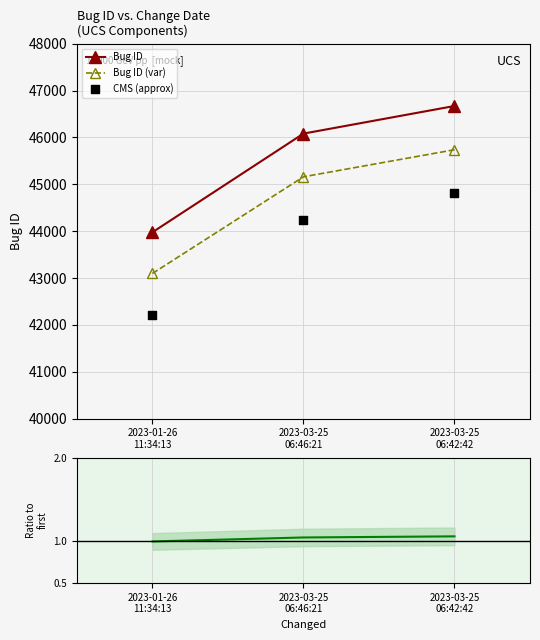

Which series has the largest total across all categories?

Bug ID